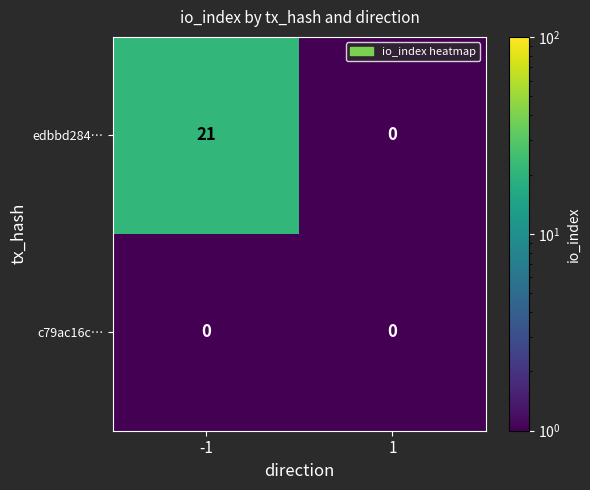

Reading right to left, what are all the values shown in this chart?

edbbd284…: 1=0	-1=21
c79ac16c…: 1=0	-1=0